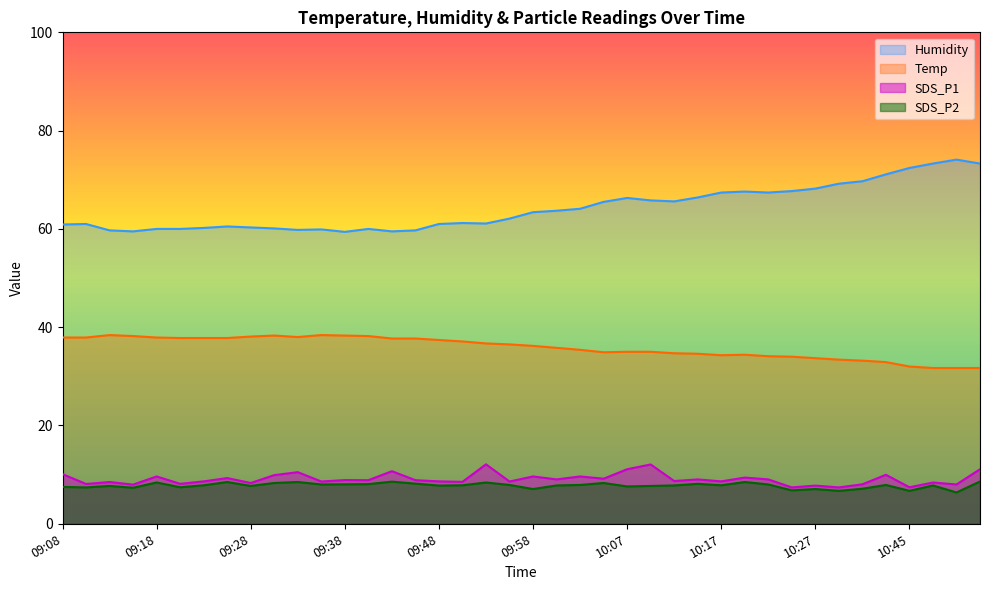

Count the number of data series in this chart.

4